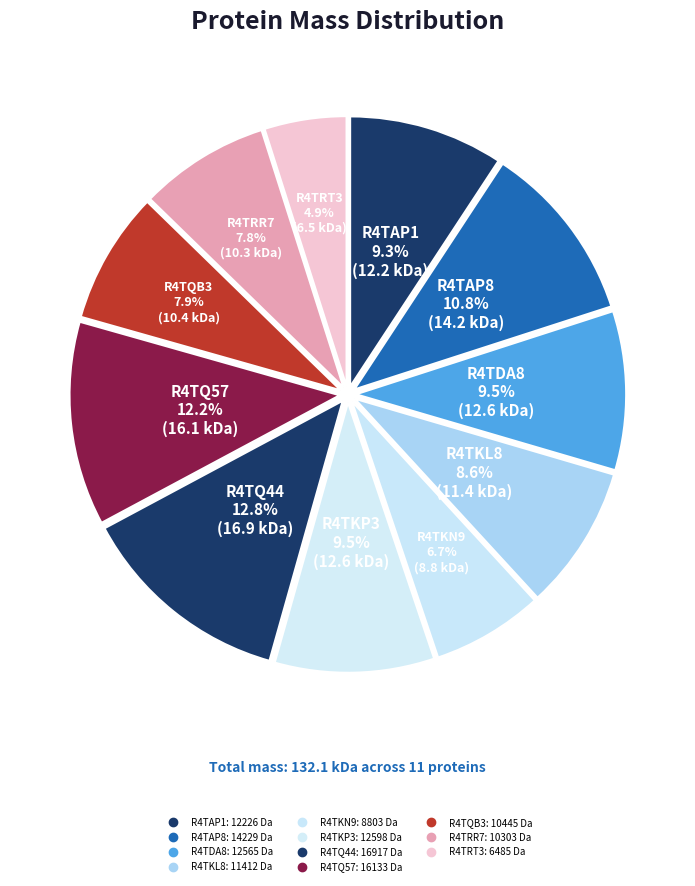

Is there a majority slice in this chart?

No